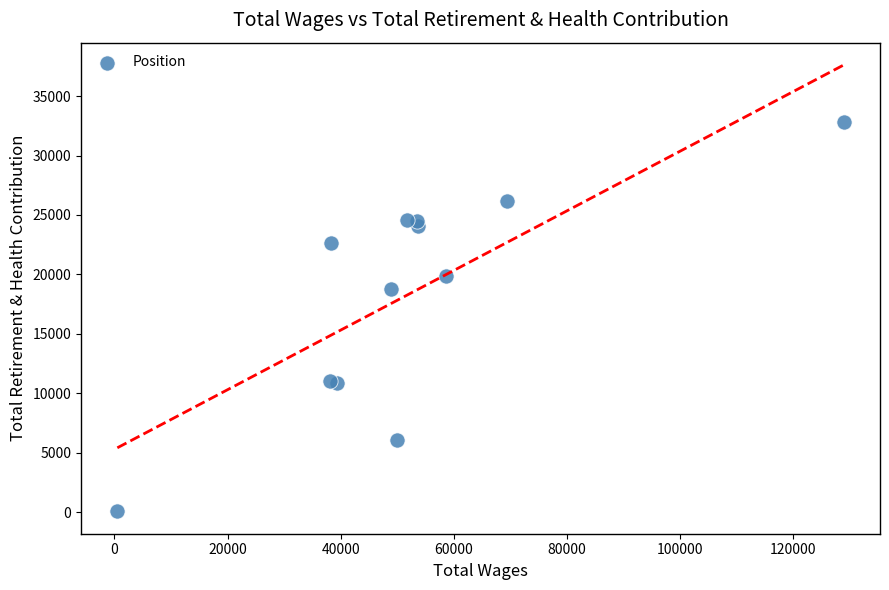

What Y value in the scatter plot is closest to 16431?

18804